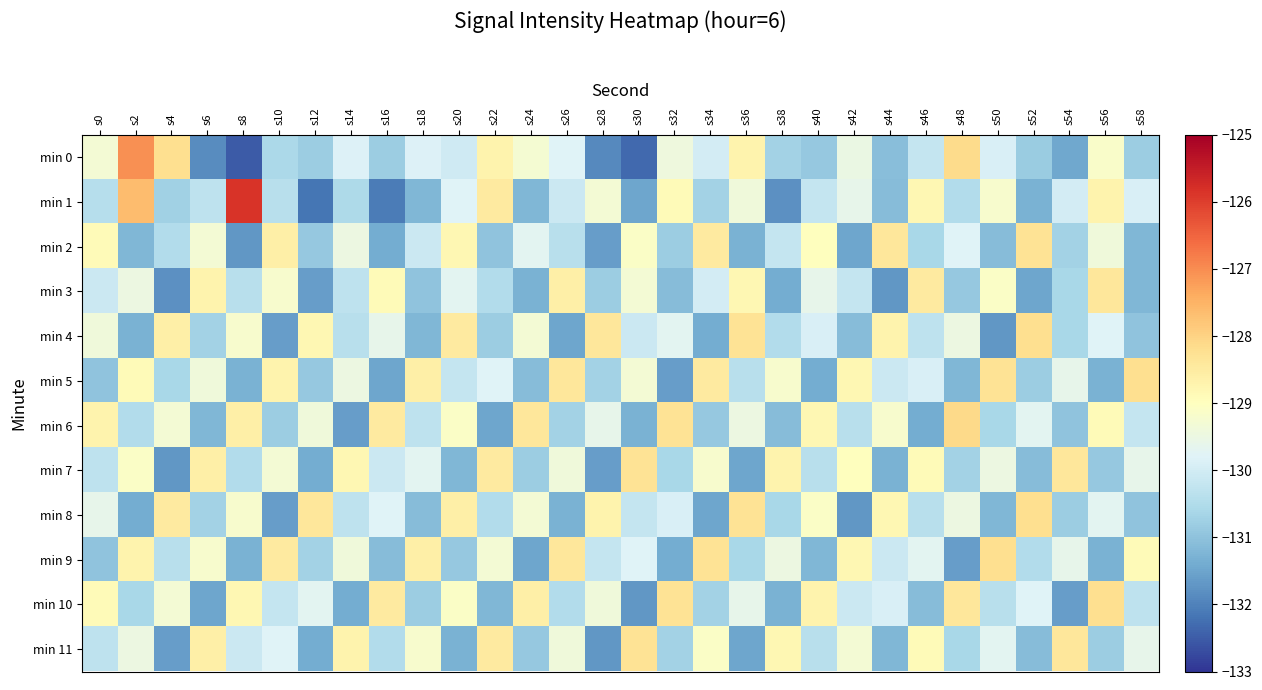

Reading right to left, transcribe all the data shown in this chart.

min 0: s58=-130.8	s56=-129.1	s54=-131.4	s52=-130.8	s50=-129.9	s48=-128.1	s46=-130.2	s44=-131.1	s42=-129.5	s40=-130.9	s38=-130.7	s36=-128.7	s34=-130.0	s32=-129.4	s30=-132.3	s28=-131.9	s26=-129.8	s24=-129.3	s22=-128.7	s20=-130.1	s18=-129.8	s16=-130.8	s14=-129.8	s12=-130.8	s10=-130.6	s8=-132.5	s6=-131.9	s4=-128.2	s2=-127.1	s0=-129.3
min 1: s58=-129.9	s56=-128.7	s54=-130.0	s52=-131.3	s50=-129.2	s48=-130.5	s46=-128.8	s44=-131.1	s42=-129.6	s40=-130.2	s38=-131.8	s36=-129.4	s34=-130.7	s32=-128.9	s30=-131.5	s28=-129.3	s26=-130.1	s24=-131.2	s22=-128.5	s20=-129.8	s18=-131.2	s16=-132.1	s14=-130.6	s12=-132.2	s10=-130.4	s8=-125.9	s6=-130.3	s4=-130.7	s2=-127.7	s0=-130.4
min 2: s58=-131.2	s56=-129.4	s54=-130.7	s52=-128.3	s50=-131.1	s48=-129.8	s46=-130.6	s44=-128.4	s42=-131.5	s40=-129.0	s38=-130.2	s36=-131.3	s34=-128.5	s32=-130.8	s30=-129.1	s28=-131.6	s26=-130.4	s24=-129.7	s22=-131.0	s20=-128.8	s18=-130.1	s16=-131.4	s14=-129.5	s12=-130.9	s10=-128.6	s8=-131.7	s6=-129.3	s4=-130.5	s2=-131.2	s0=-128.9
min 3: s58=-131.2	s56=-128.4	s54=-130.6	s52=-131.5	s50=-129.1	s48=-130.9	s46=-128.5	s44=-131.7	s42=-130.2	s40=-129.6	s38=-131.4	s36=-128.8	s34=-130.0	s32=-131.1	s30=-129.3	s28=-130.8	s26=-128.6	s24=-131.3	s22=-130.5	s20=-129.7	s18=-131.0	s16=-128.9	s14=-130.3	s12=-131.6	s10=-129.2	s8=-130.4	s6=-128.7	s4=-131.8	s2=-129.5	s0=-130.1
min 4: s58=-131.0	s56=-129.8	s54=-130.6	s52=-128.2	s50=-131.7	s48=-129.5	s46=-130.3	s44=-128.7	s42=-131.1	s40=-129.9	s38=-130.5	s36=-128.3	s34=-131.4	s32=-129.7	s30=-130.1	s28=-128.4	s26=-131.5	s24=-129.3	s22=-130.8	s20=-128.5	s18=-131.2	s16=-129.6	s14=-130.4	s12=-128.8	s10=-131.6	s8=-129.2	s6=-130.7	s4=-128.6	s2=-131.3	s0=-129.4
min 5: s58=-128.2	s56=-131.3	s54=-129.6	s52=-130.8	s50=-128.3	s48=-131.2	s46=-129.9	s44=-130.1	s42=-128.8	s40=-131.4	s38=-129.2	s36=-130.4	s34=-128.5	s32=-131.6	s30=-129.3	s28=-130.7	s26=-128.4	s24=-131.1	s22=-129.8	s20=-130.2	s18=-128.6	s16=-131.5	s14=-129.5	s12=-130.9	s10=-128.7	s8=-131.3	s6=-129.4	s4=-130.6	s2=-128.9	s0=-131.0
min 6: s58=-130.2	s56=-128.9	s54=-131.0	s52=-129.7	s50=-130.6	s48=-128.1	s46=-131.4	s44=-129.2	s42=-130.4	s40=-128.8	s38=-131.1	s36=-129.5	s34=-130.9	s32=-128.3	s30=-131.3	s28=-129.6	s26=-130.7	s24=-128.4	s22=-131.5	s20=-129.1	s18=-130.3	s16=-128.5	s14=-131.6	s12=-129.4	s10=-130.8	s8=-128.6	s6=-131.2	s4=-129.3	s2=-130.5	s0=-128.7
min 7: s58=-129.6	s56=-130.9	s54=-128.4	s52=-131.1	s50=-129.5	s48=-130.7	s46=-128.9	s44=-131.3	s42=-129.0	s40=-130.4	s38=-128.7	s36=-131.5	s34=-129.2	s32=-130.6	s30=-128.3	s28=-131.6	s26=-129.4	s24=-130.8	s22=-128.5	s20=-131.2	s18=-129.7	s16=-130.1	s14=-128.8	s12=-131.4	s10=-129.3	s8=-130.5	s6=-128.6	s4=-131.7	s2=-129.1	s0=-130.3
min 8: s58=-131.0	s56=-129.7	s54=-130.8	s52=-128.2	s50=-131.2	s48=-129.5	s46=-130.4	s44=-128.8	s42=-131.7	s40=-129.1	s38=-130.6	s36=-128.3	s34=-131.5	s32=-129.9	s30=-130.2	s28=-128.7	s26=-131.3	s24=-129.3	s22=-130.5	s20=-128.6	s18=-131.1	s16=-129.8	s14=-130.3	s12=-128.4	s10=-131.6	s8=-129.2	s6=-130.7	s4=-128.5	s2=-131.4	s0=-129.6
min 9: s58=-128.9	s56=-131.3	s54=-129.6	s52=-130.5	s50=-128.2	s48=-131.6	s46=-129.7	s44=-130.1	s42=-128.8	s40=-131.2	s38=-129.5	s36=-130.6	s34=-128.3	s32=-131.4	s30=-129.8	s28=-130.2	s26=-128.4	s24=-131.5	s22=-129.3	s20=-130.9	s18=-128.6	s16=-131.1	s14=-129.4	s12=-130.7	s10=-128.5	s8=-131.3	s6=-129.2	s4=-130.4	s2=-128.7	s0=-131.0
min 10: s58=-130.3	s56=-128.2	s54=-131.6	s52=-129.8	s50=-130.4	s48=-128.4	s46=-131.1	s44=-129.9	s42=-130.1	s40=-128.7	s38=-131.3	s36=-129.6	s34=-130.7	s32=-128.3	s30=-131.7	s28=-129.4	s26=-130.5	s24=-128.6	s22=-131.2	s20=-129.1	s18=-130.8	s16=-128.5	s14=-131.4	s12=-129.7	s10=-130.2	s8=-128.8	s6=-131.5	s4=-129.3	s2=-130.6	s0=-128.9
min 11: s58=-129.6	s56=-130.8	s54=-128.4	s52=-131.1	s50=-129.7	s48=-130.6	s46=-128.9	s44=-131.2	s42=-129.3	s40=-130.4	s38=-128.8	s36=-131.5	s34=-129.1	s32=-130.7	s30=-128.3	s28=-131.7	s26=-129.4	s24=-130.9	s22=-128.5	s20=-131.3	s18=-129.2	s16=-130.5	s14=-128.7	s12=-131.4	s10=-129.8	s8=-130.1	s6=-128.6	s4=-131.6	s2=-129.5	s0=-130.3